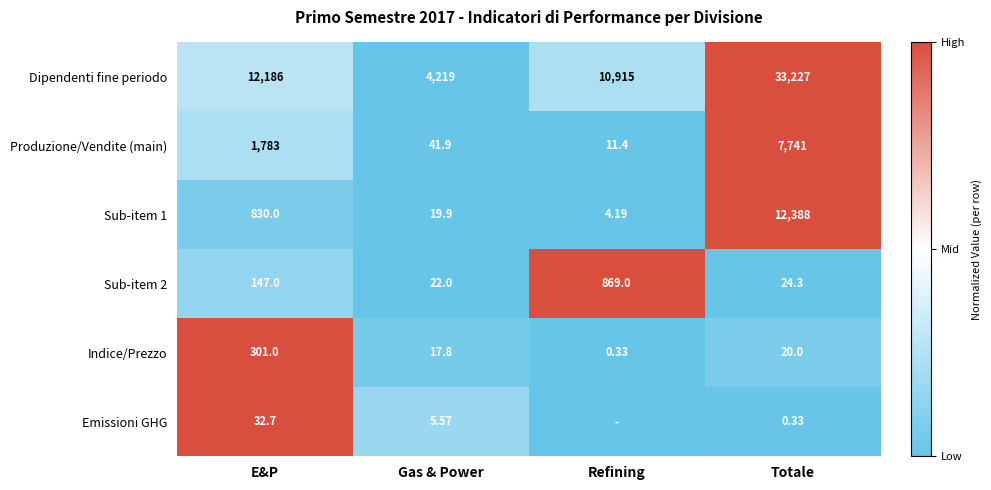

At how many categories does at least one series exceed 0?

4